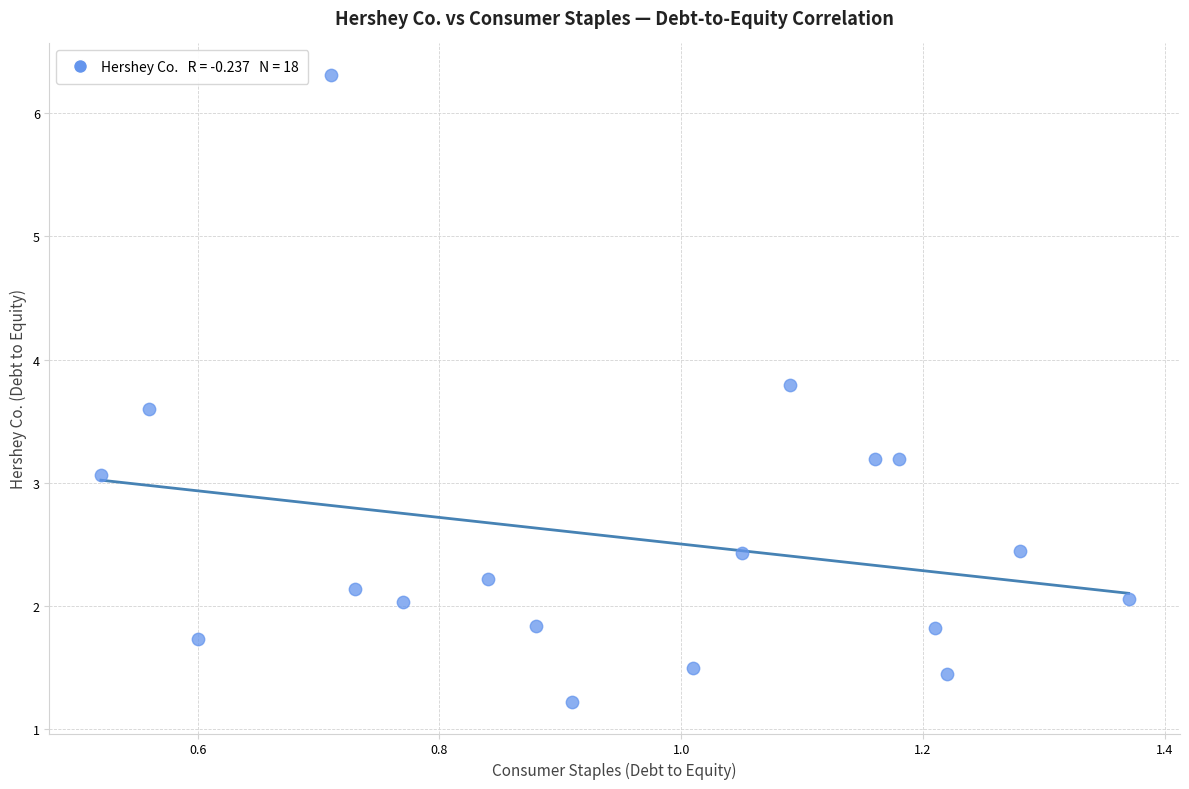

What is the range of X values (max minus min)?

0.9